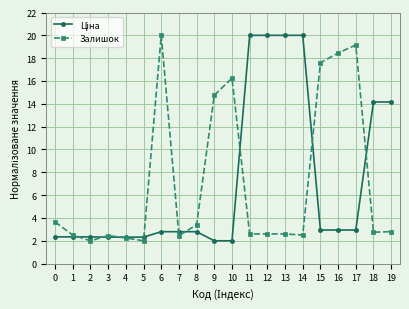

What is the spread (max minus min) of values at 19?

11.4